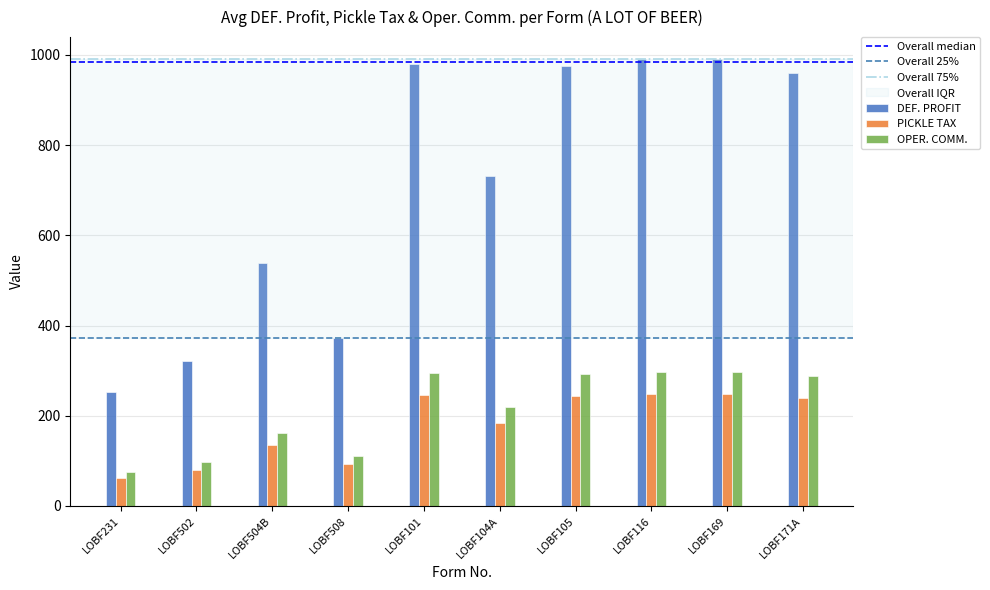

How many distinct data groups are displayed?

3